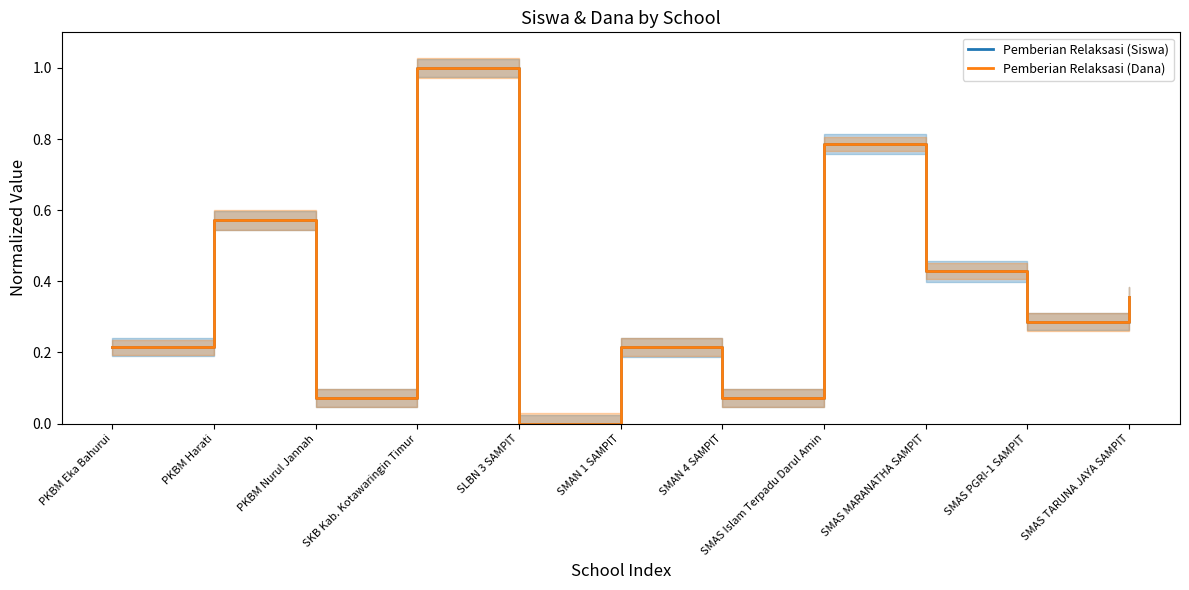

Which category has the lowest value in the Pemberian Relaksasi (Siswa) series?

SLBN 3 SAMPIT